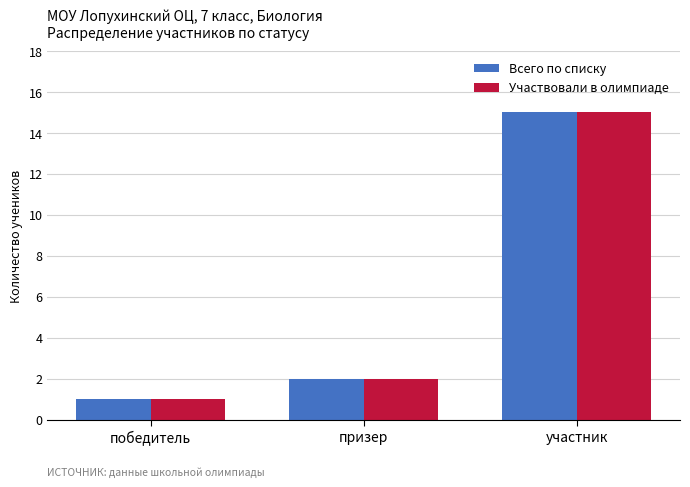

How many data points does each series have?

3